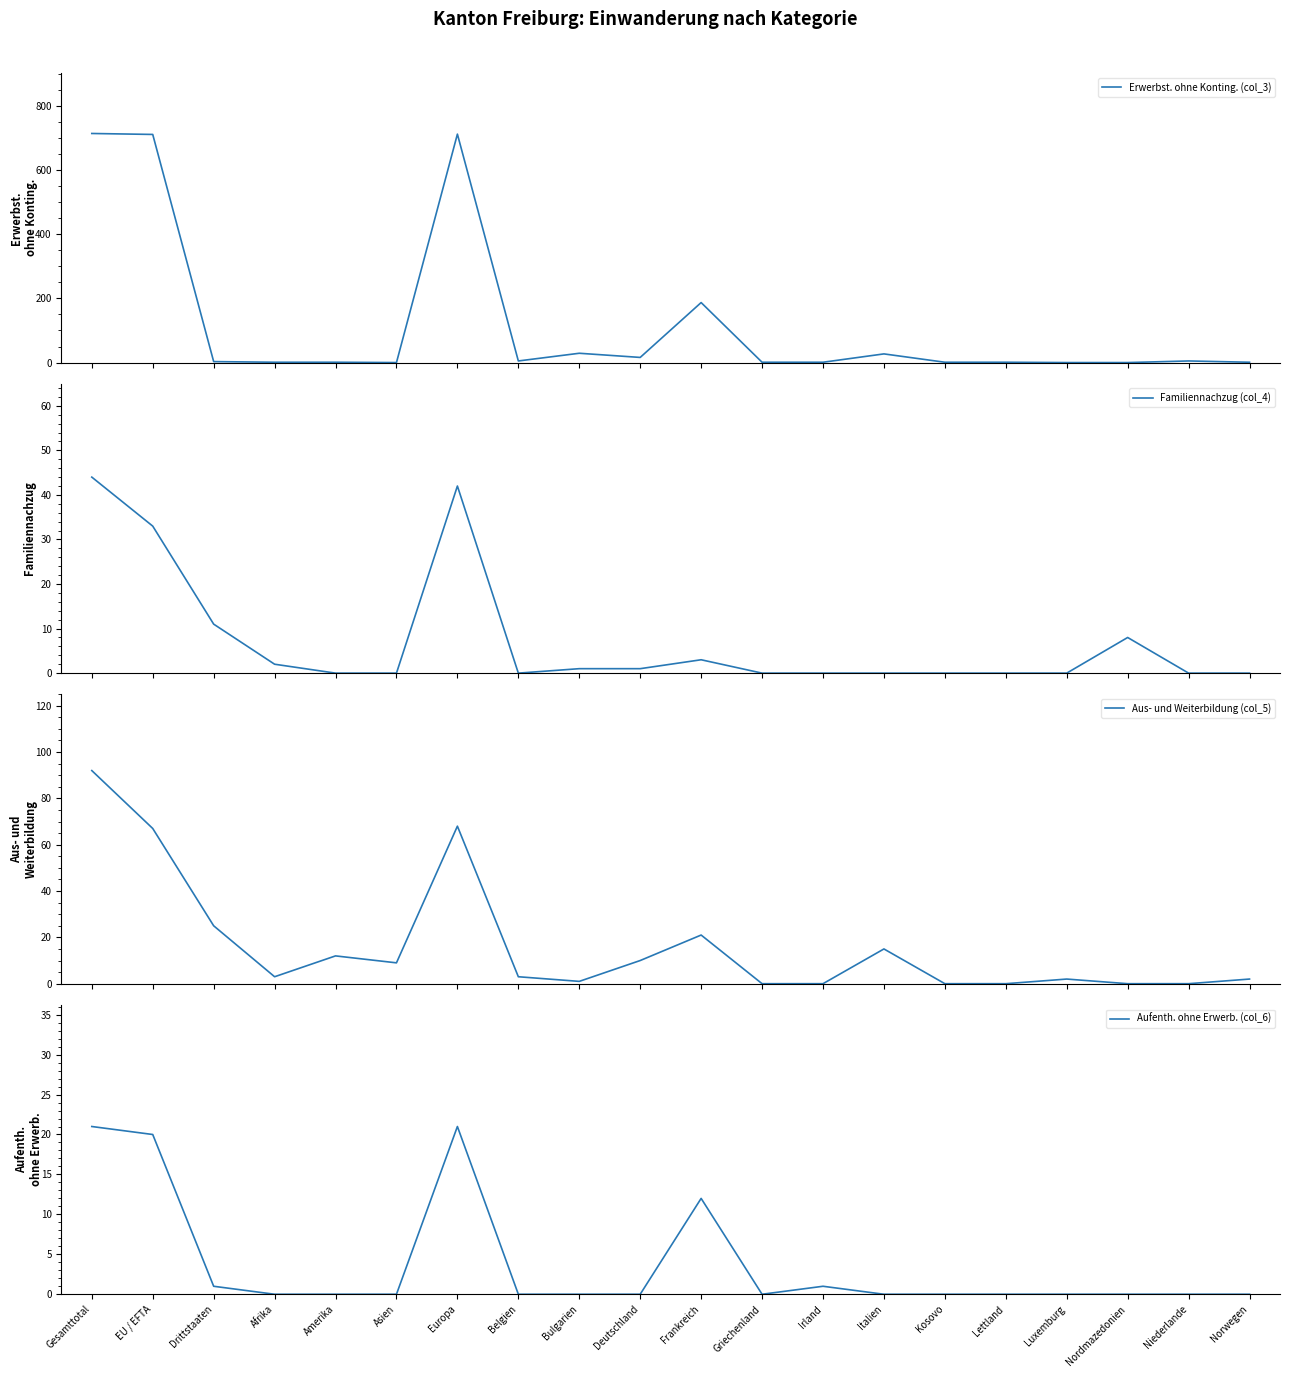

What is the sum of the Aufenth. ohne Erwerb. (col_6) values at Drittstaaten and Gesamttotal?

22